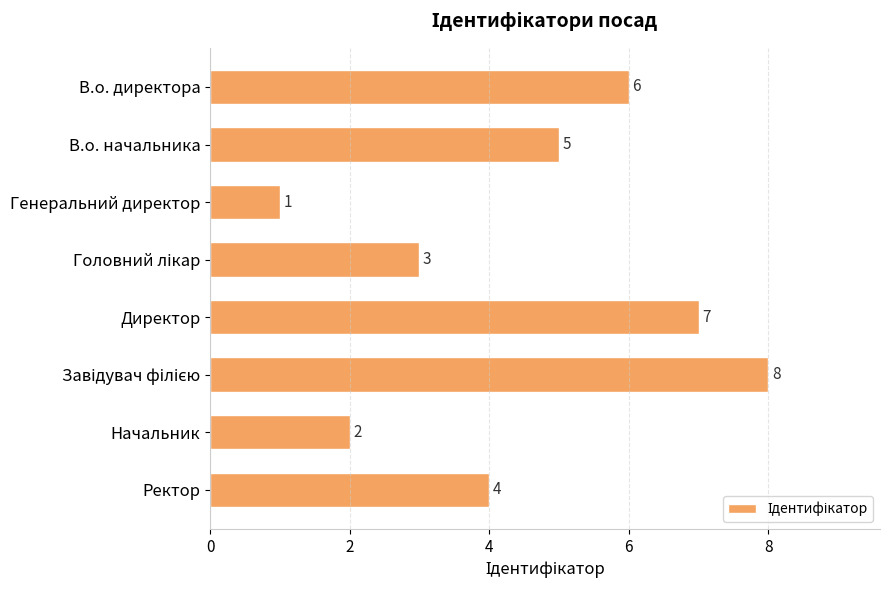

How many values are between 3 and 7?

5